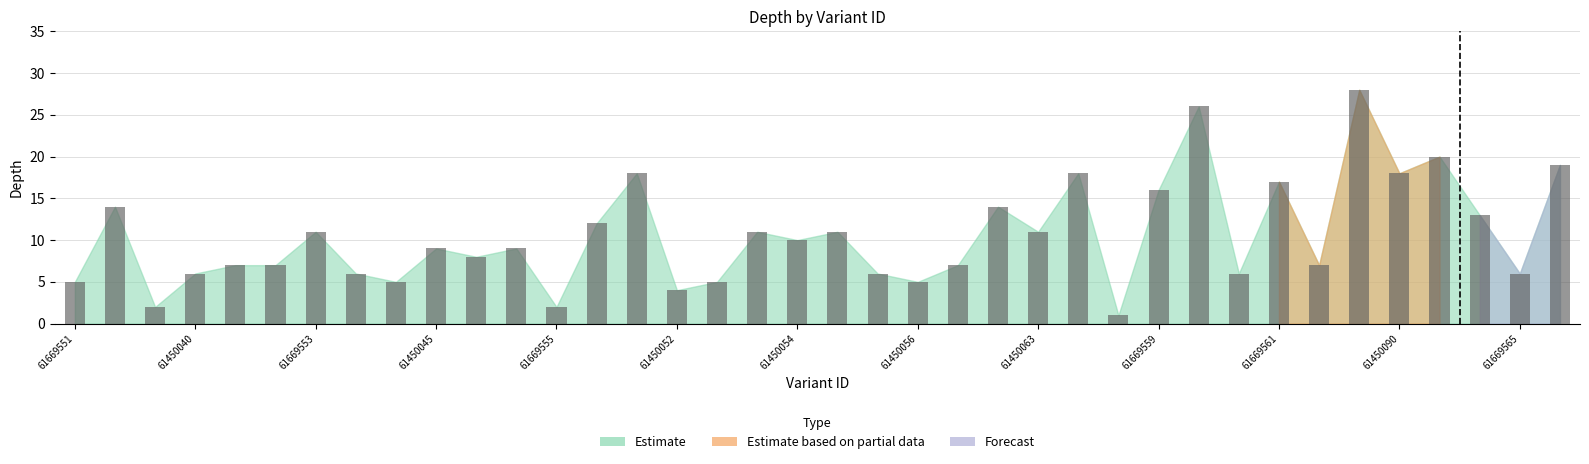

What is the value of the 31st bar from the left?

17